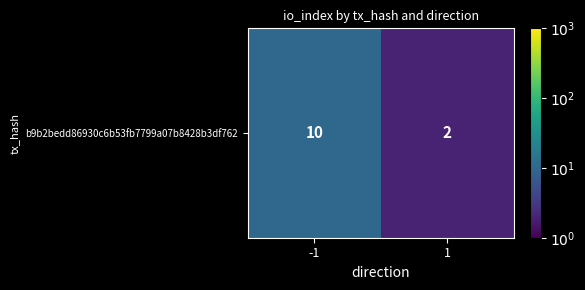

List the labels in order of value, largest first.

-1, 1